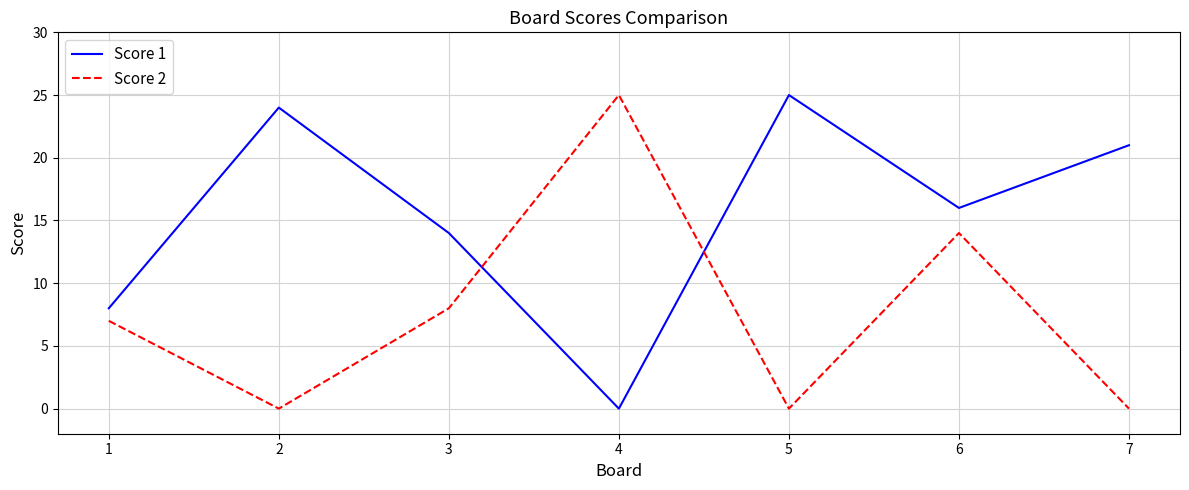

What is the difference between the maximum and minimum values in the Score 2 series?

25